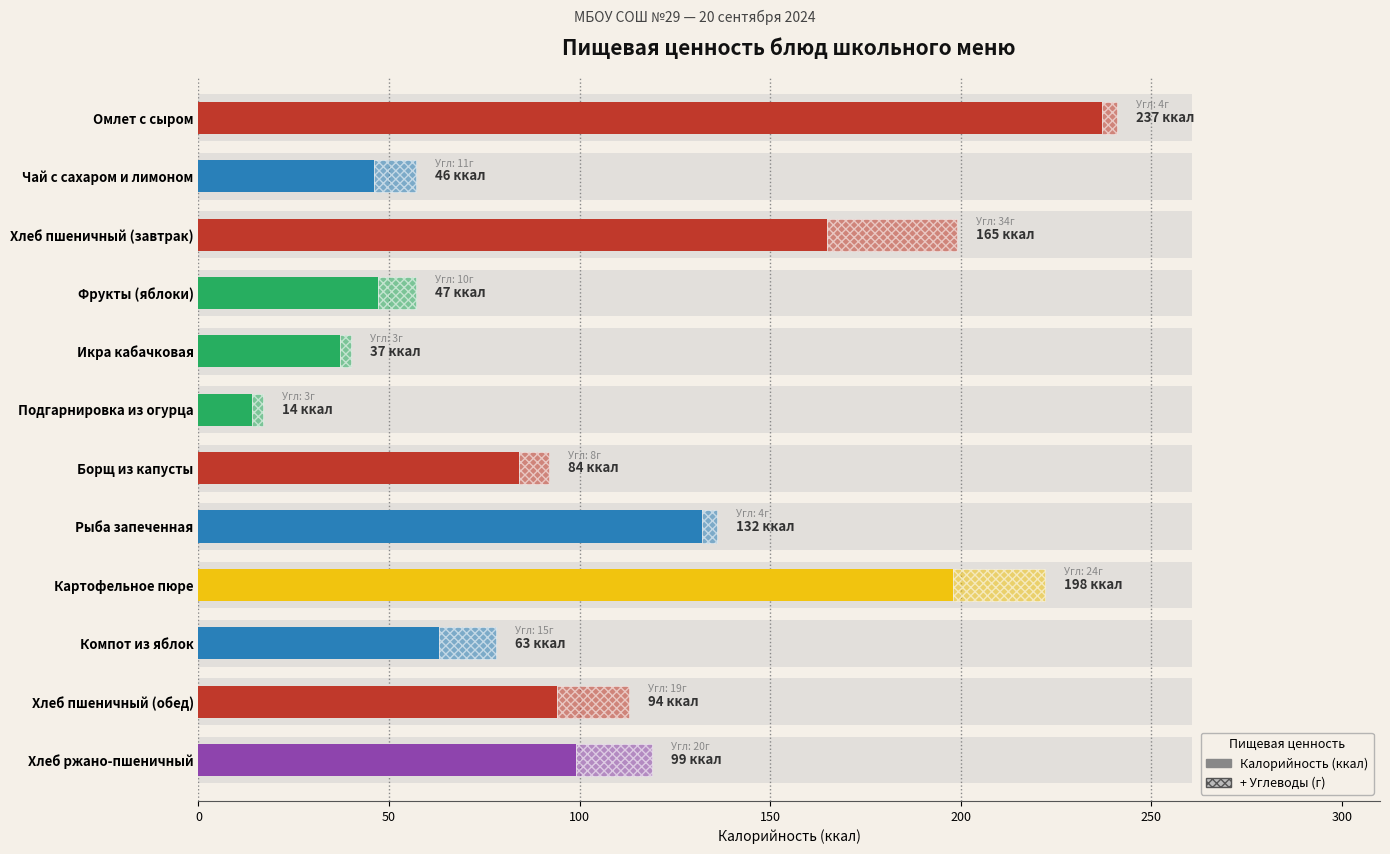

The value at Подгарнировка из огурца is 21. True or false?

False